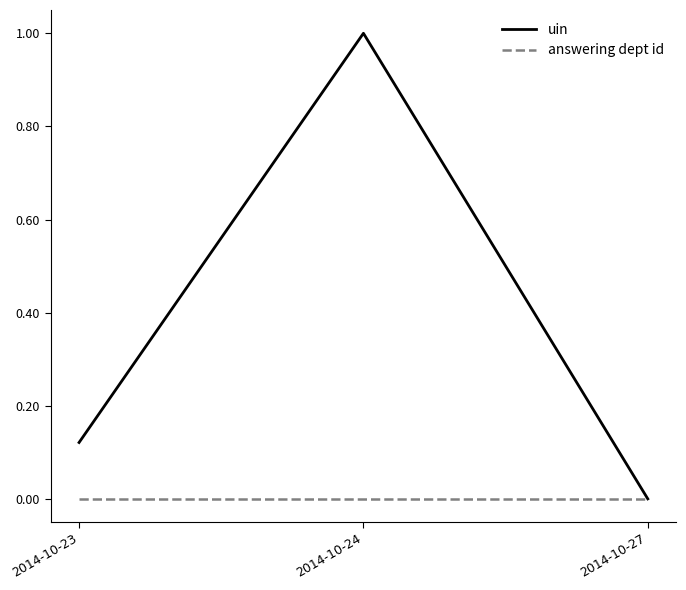

How many distinct data groups are displayed?

2